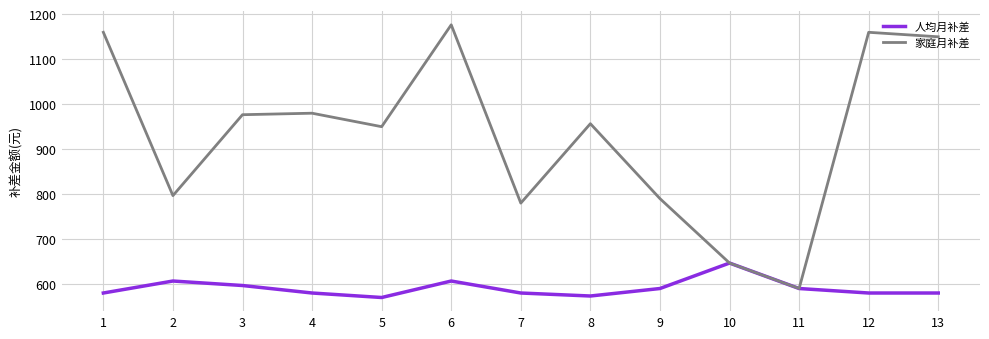

What is the difference between the second highest and minimum values in the 家庭月补差 series?

570.0